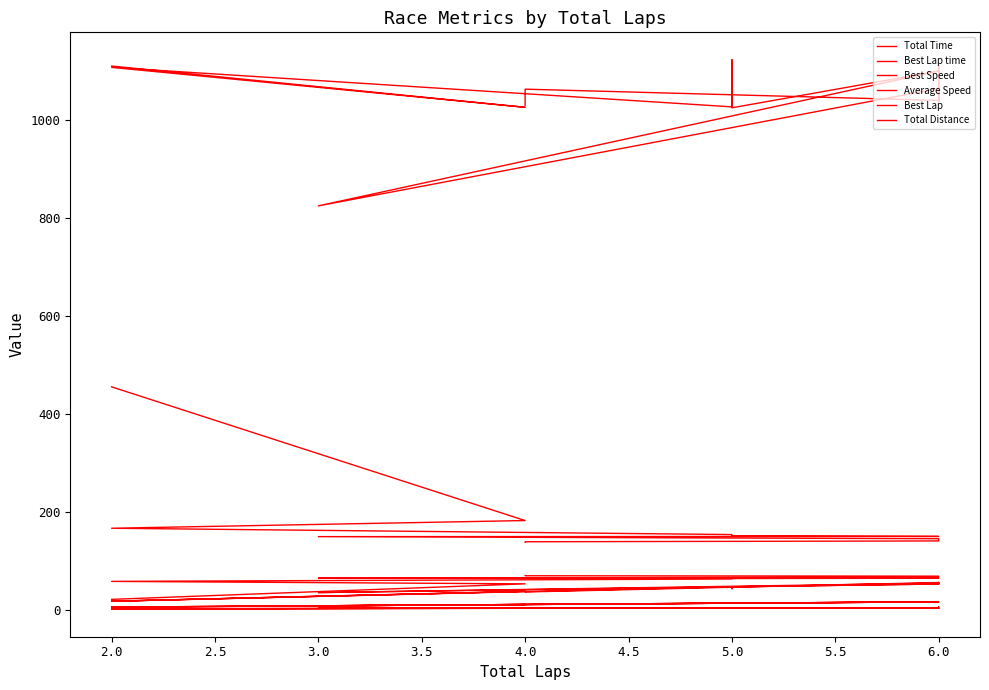

True or false: Best Lap and Best Speed cross at least once.

False